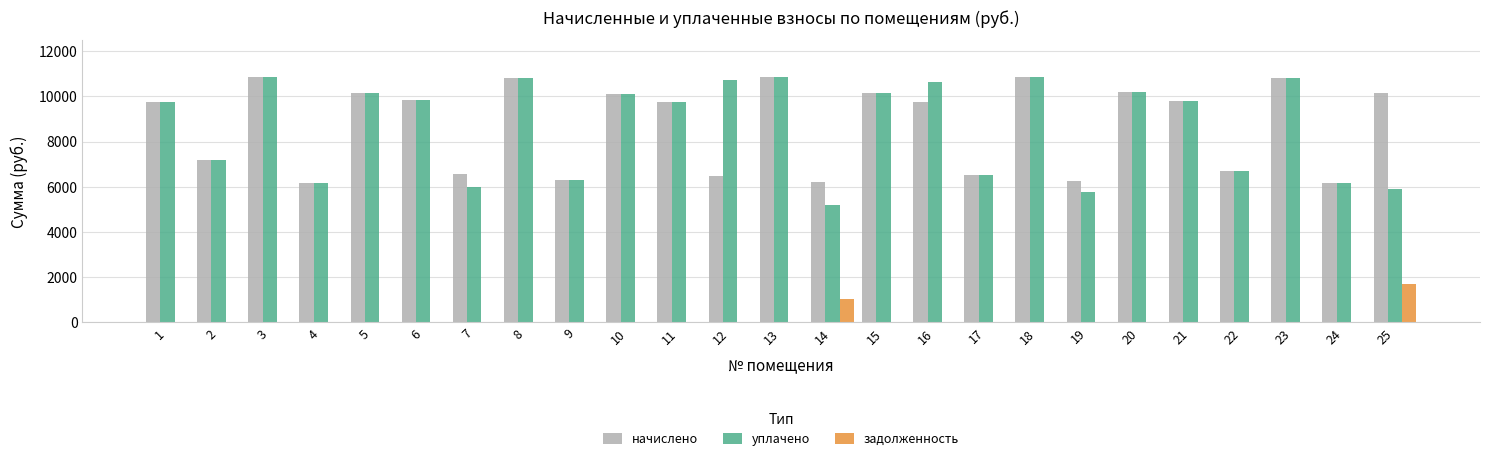

What is the sum of all начислено values?

218443.0